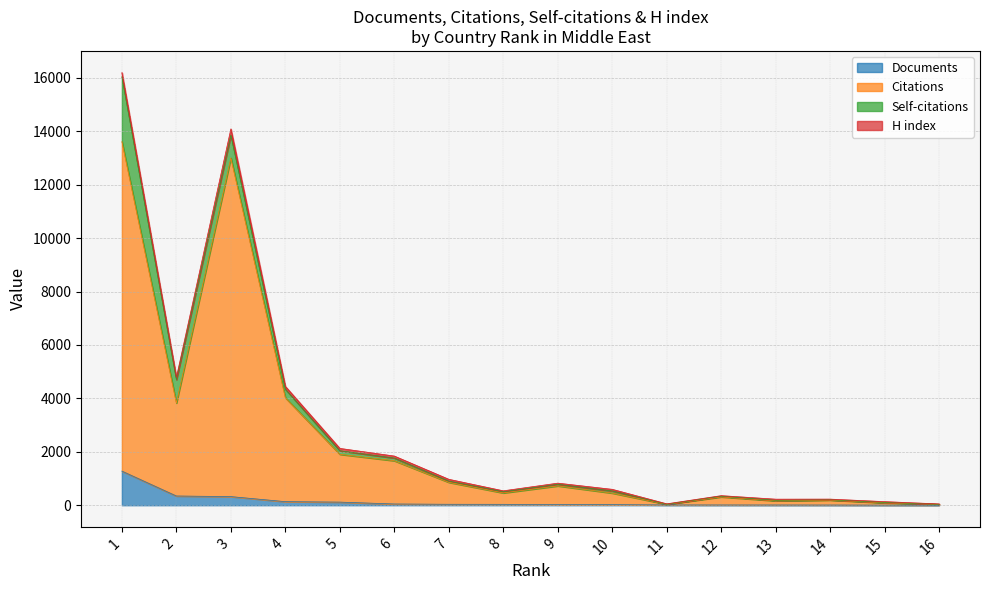

What is the difference between the Documents values at 15 and 3?

318